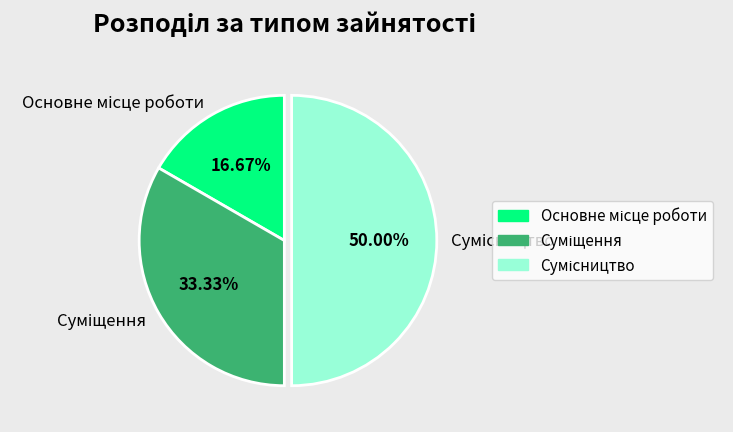

Which slice is the smallest?

Основне місце роботи